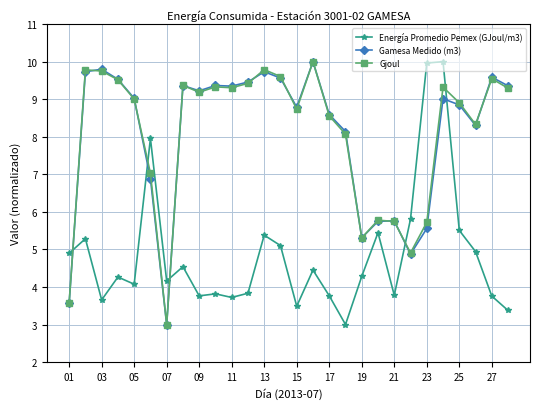

What is the maximum value for Energía Promedio Pemex (GJoul/m3)?

10.0